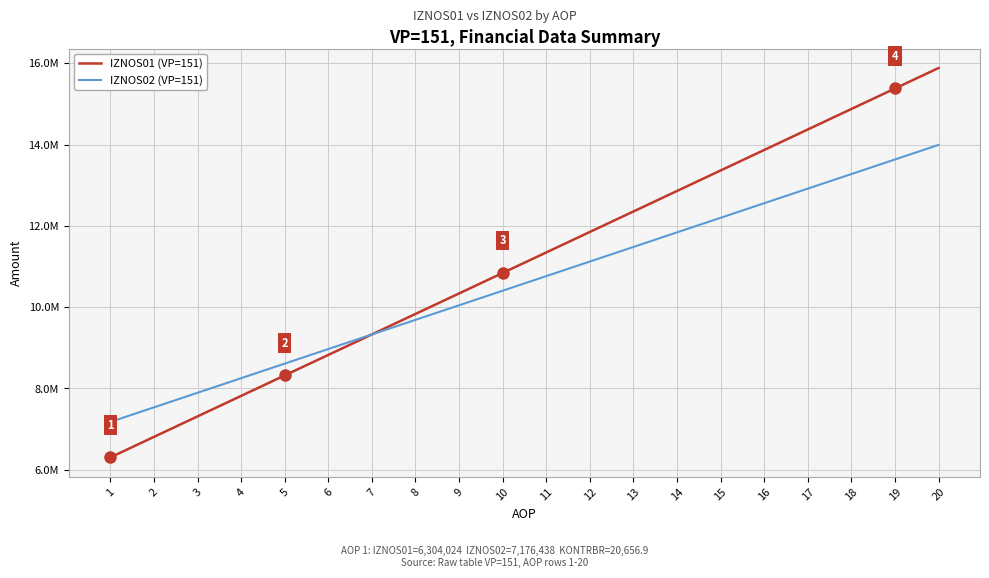

True or false: IZNOS02 (VP=151) and IZNOS01 (VP=151) cross at least once.

True